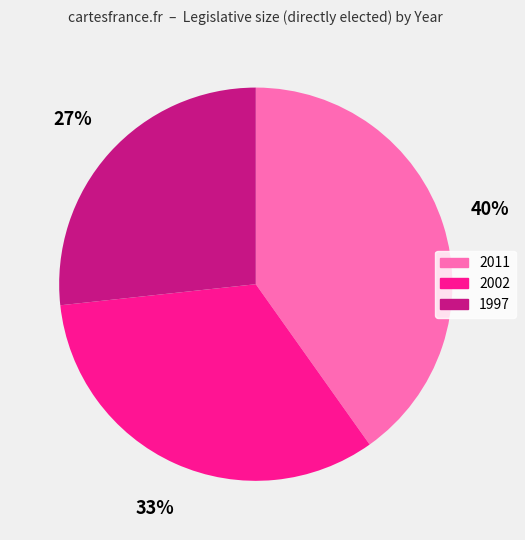

To the nearest percent, what is the combined percentage of 2002 and 1997?

60%